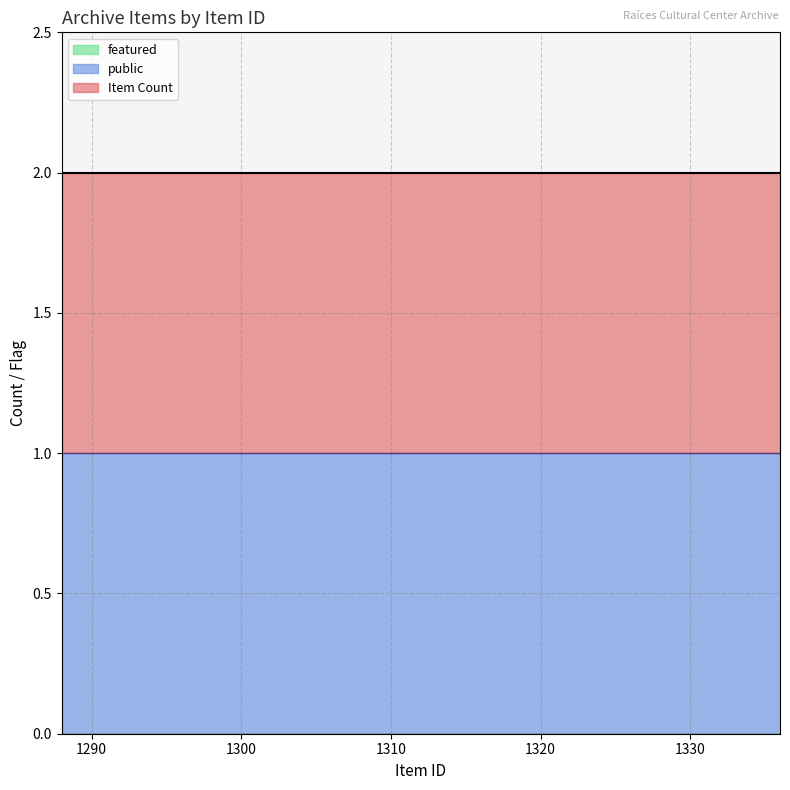

True or false: featured and Item Count cross at least once.

False